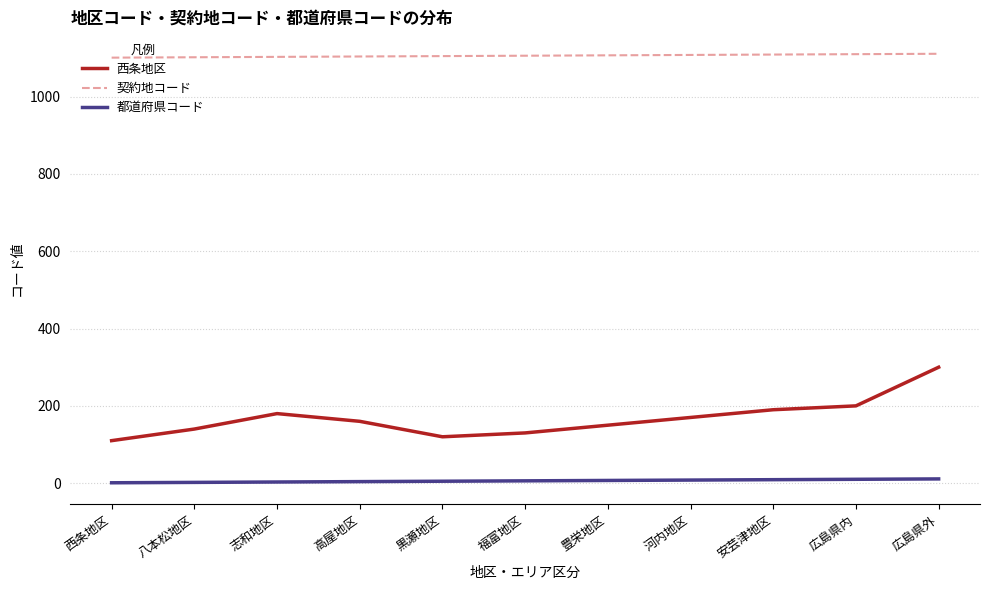

Which series has the widest spread of values?

西条地区